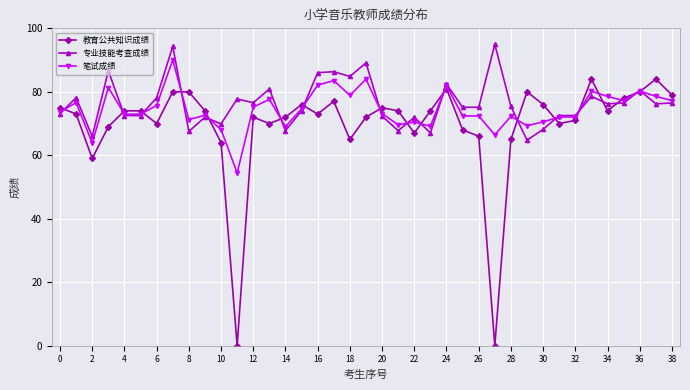

Count the number of categories in the chart.

39